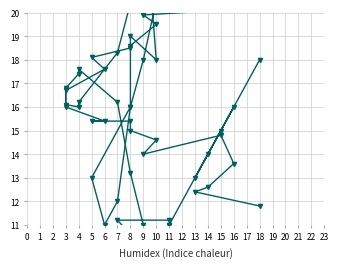

Where is the first local maximum for Hezetasuna/5 (%/5)?

7